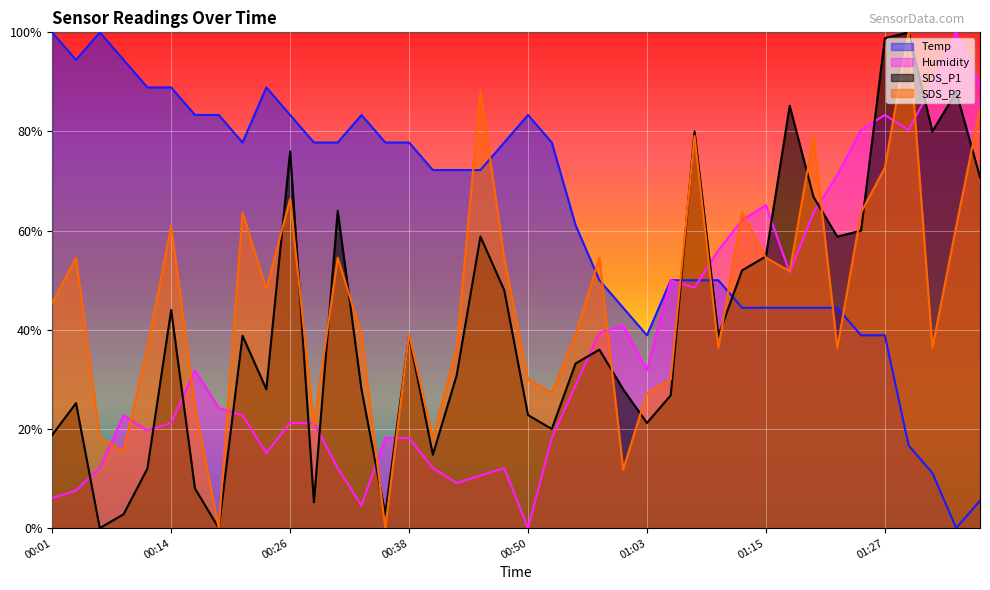

How many intersections are there between Humidity and Temp?

1